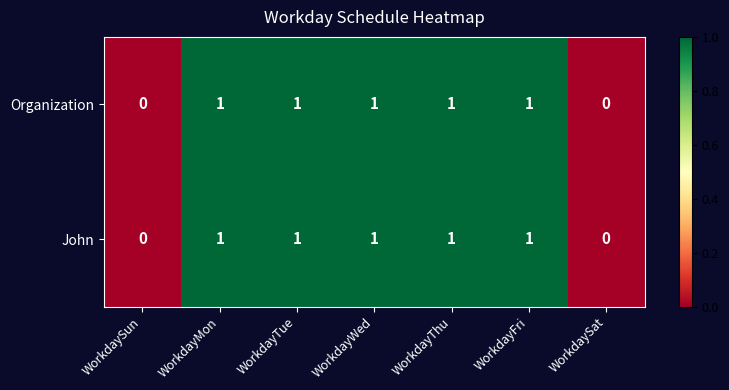

Reading left to right, transcribe all the data shown in this chart.

Organization: 0	1	1	1	1	1	0
John: 0	1	1	1	1	1	0